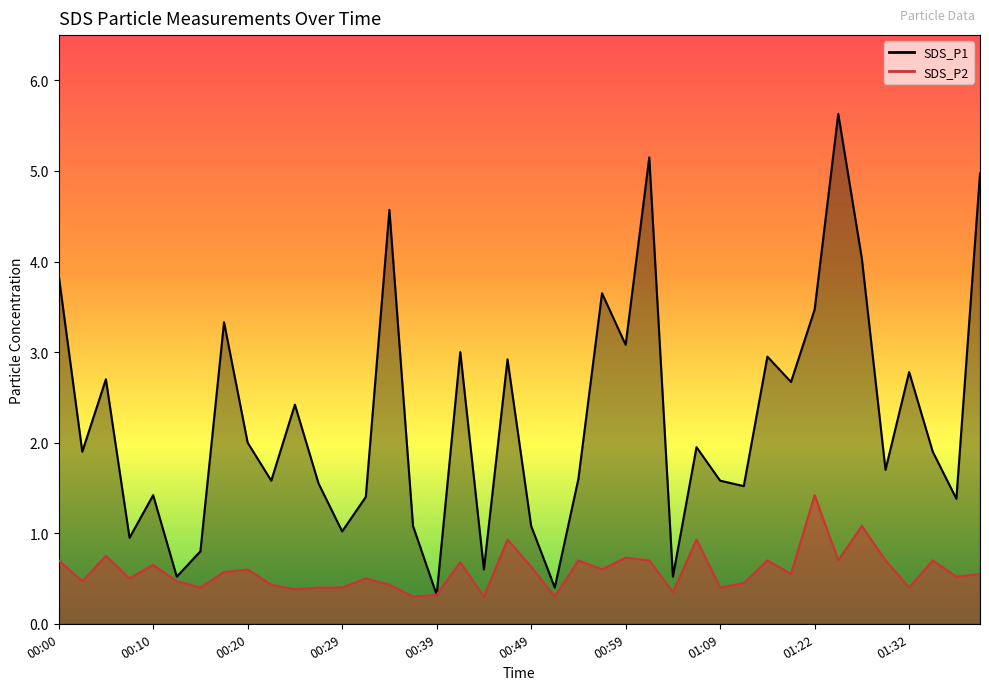

Which series has the widest spread of values?

SDS_P1